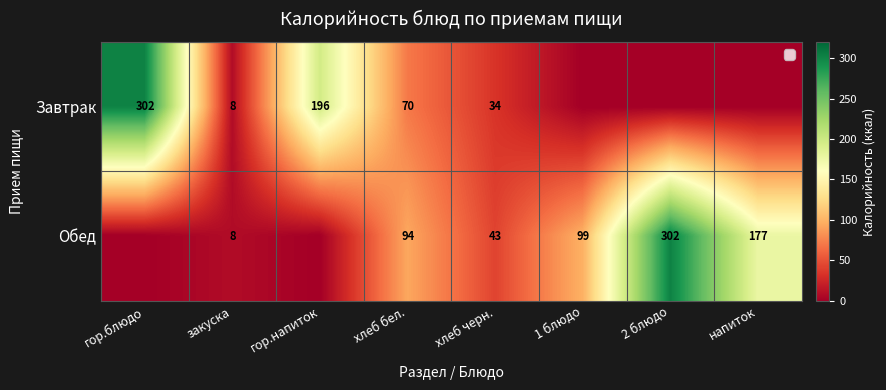

At хлеб бел., list the series in order from largest to smallest.

Обед, Завтрак